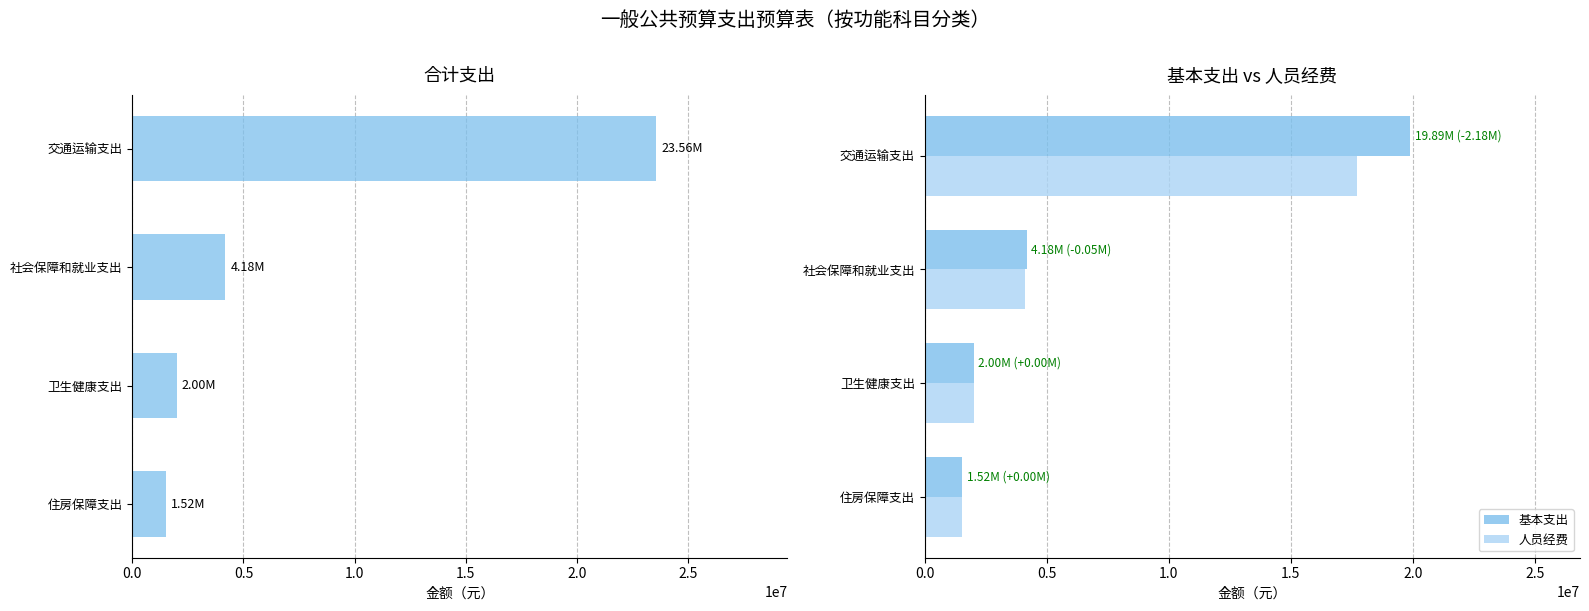

Reading right to left, what are all the values shown in this chart?

合计: 23563184.7	4176259.9	1999348.1	1516271.3
基本支出: 19893184.7	4176259.9	1999348.1	1516271.3
人员经费: 17716526.8	4125259.9	1999348.1	1516271.3